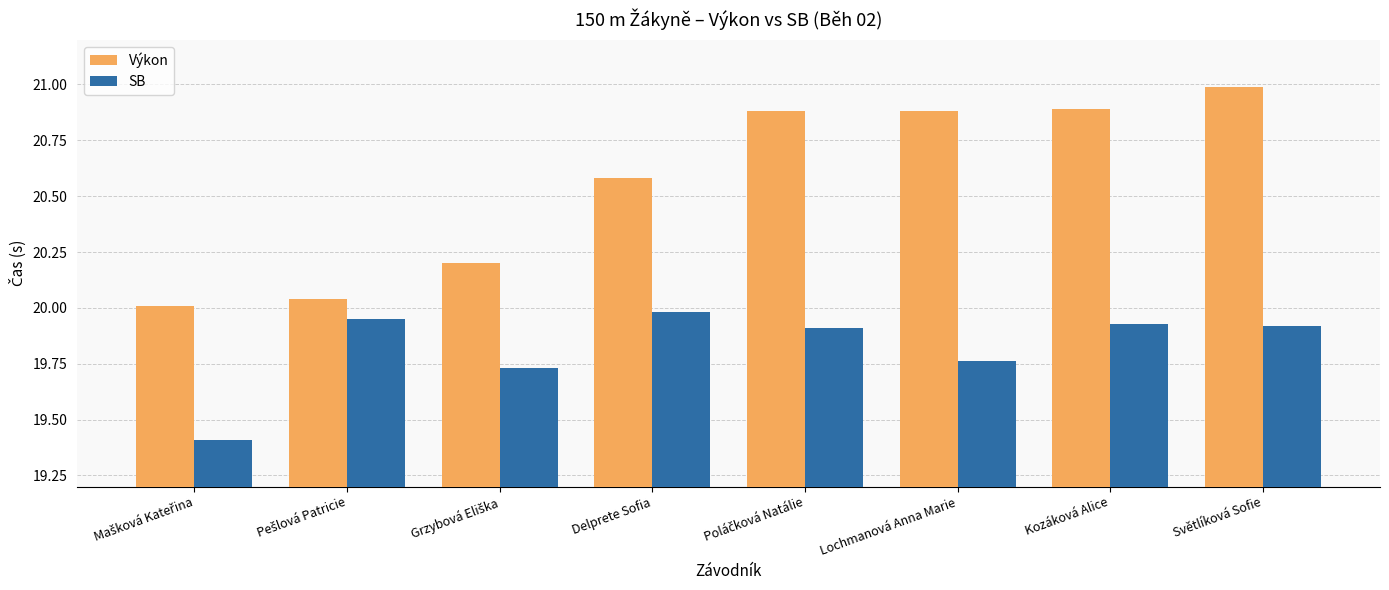

How many groups of bars are there?

8